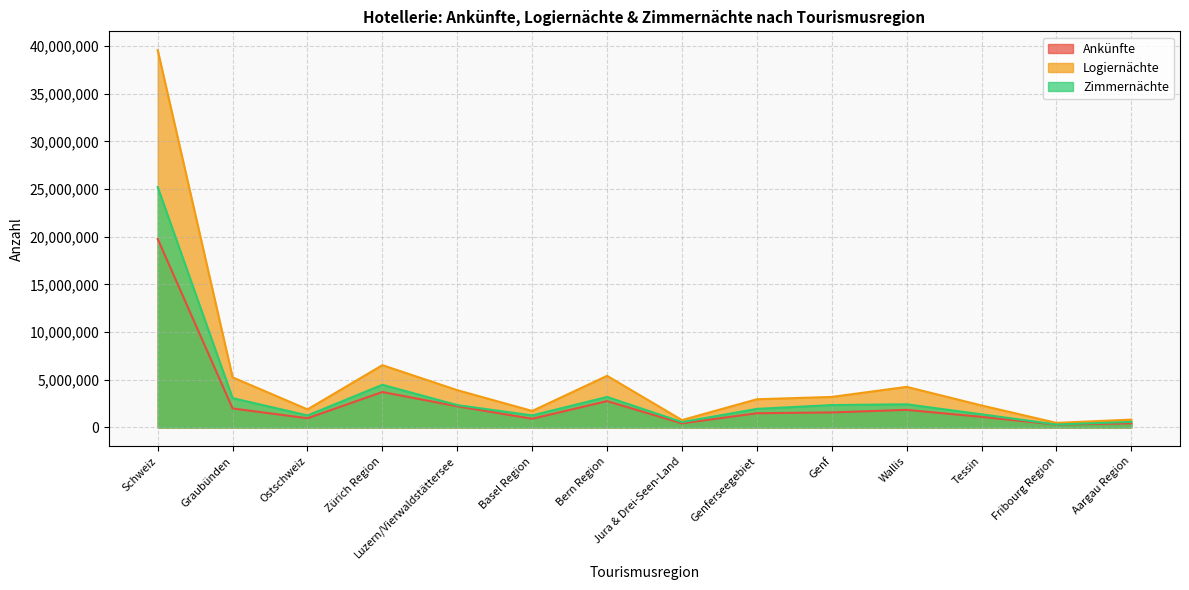

True or false: Logiernächte and Ankünfte intersect in this chart.

False